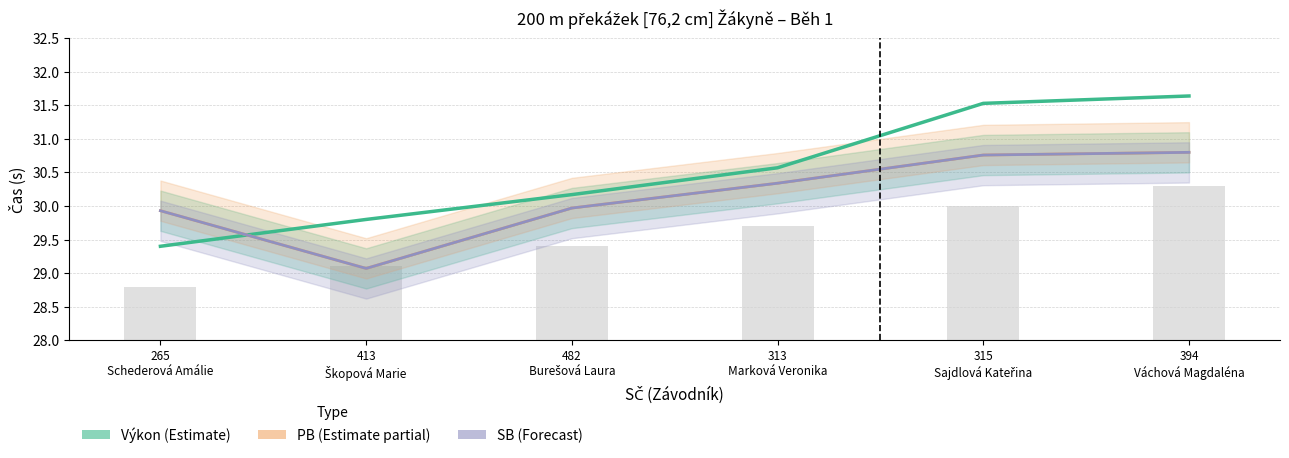

At which label does Pořadí (scaled) reach its peak?

394
Váchová Magdaléna